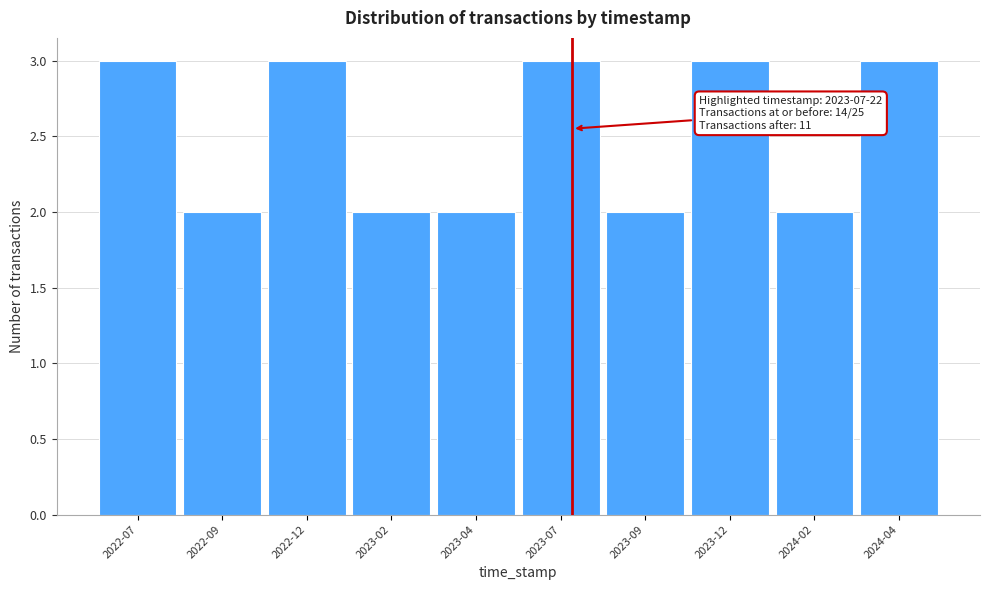

Reading left to right, extract all data points from this chart.

2022-07=3	2022-09=2	2022-12=3	2023-02=2	2023-04=2	2023-07=3	2023-09=2	2023-12=3	2024-02=2	2024-04=3